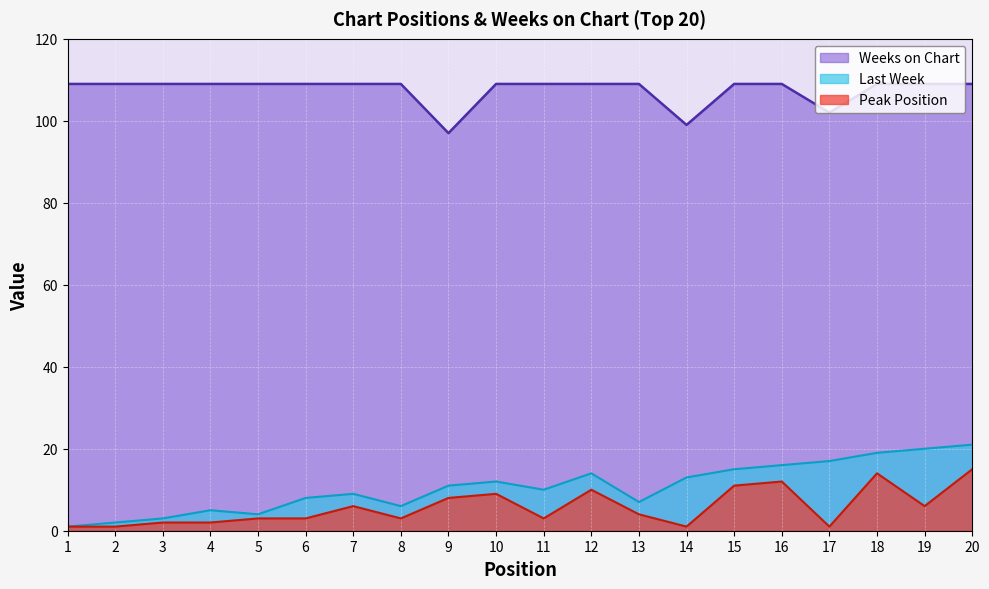

Reading left to right, what are all the values shown in this chart?

Last Week: 1	2	3	5	4	8	9	6	11	12	10	14	7	13	15	16	17	19	20	21
Peak Position: 1	1	2	2	3	3	6	3	8	9	3	10	4	1	11	12	1	14	6	15
Weeks on Chart: 109	109	109	109	109	109	109	109	97	109	109	109	109	99	109	109	102	109	109	109